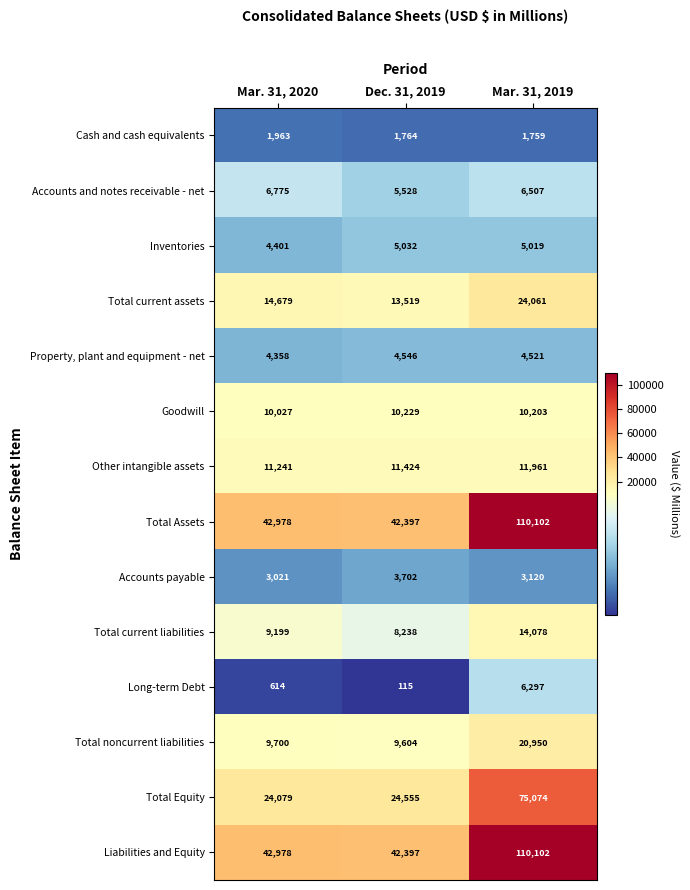

What is the difference between the maximum and second lowest values in the Total current liabilities series?

4879